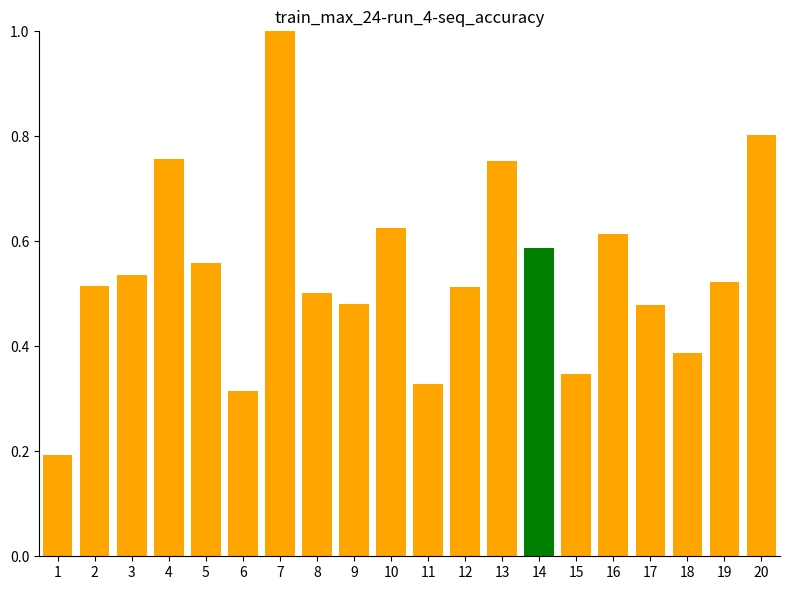

How many series are shown in this chart?

1